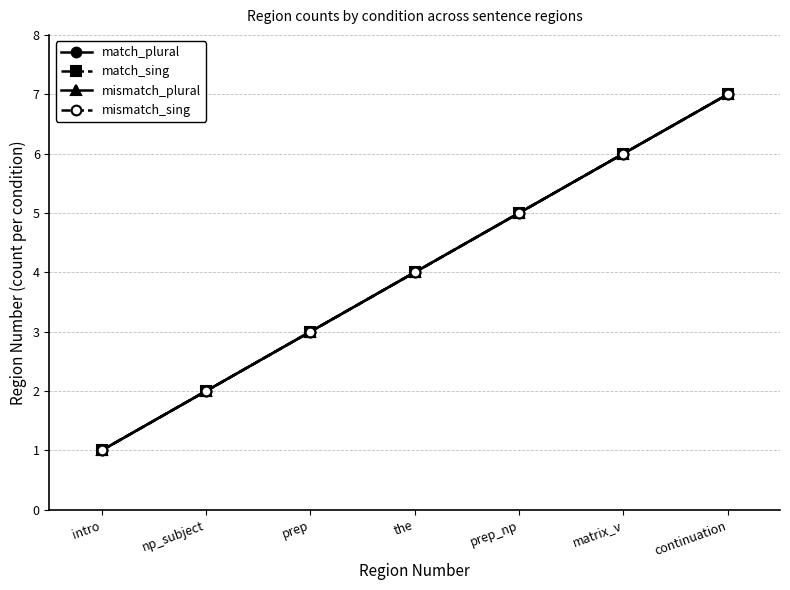

Reading left to right, list all the values displayed in this chart.

match_plural: intro=1	np_subject=2	prep=3	the=4	prep_np=5	matrix_v=6	continuation=7
match_sing: intro=1	np_subject=2	prep=3	the=4	prep_np=5	matrix_v=6	continuation=7
mismatch_plural: intro=1	np_subject=2	prep=3	the=4	prep_np=5	matrix_v=6	continuation=7
mismatch_sing: intro=1	np_subject=2	prep=3	the=4	prep_np=5	matrix_v=6	continuation=7